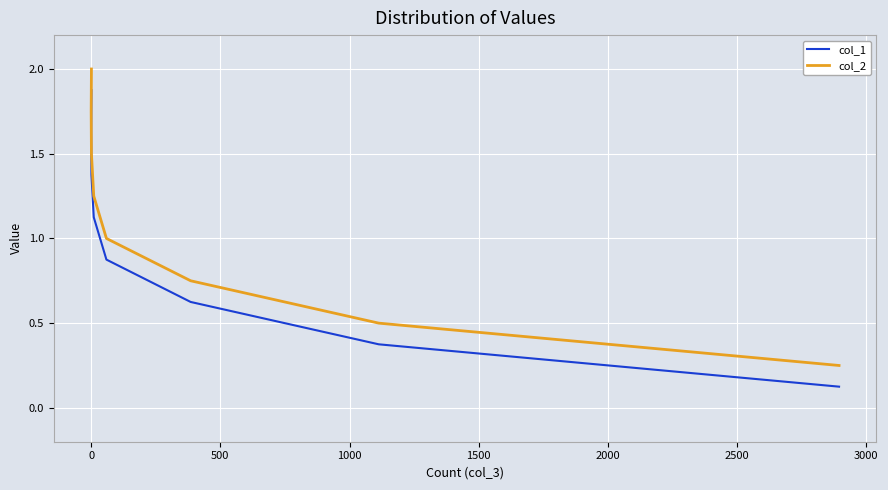

How many values in the col_2 series are below 1?

3